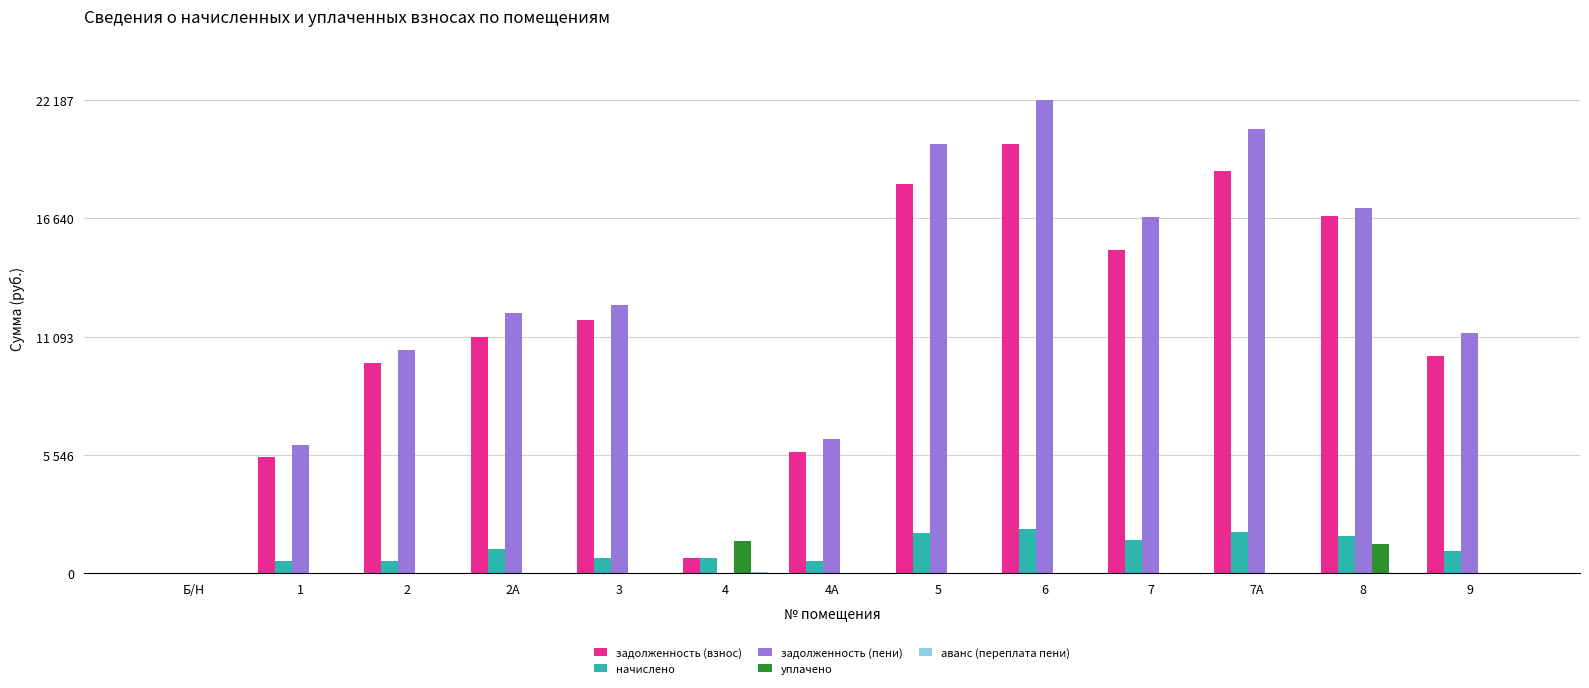

True or false: начислено has a value of 1053.0 at 9.

True